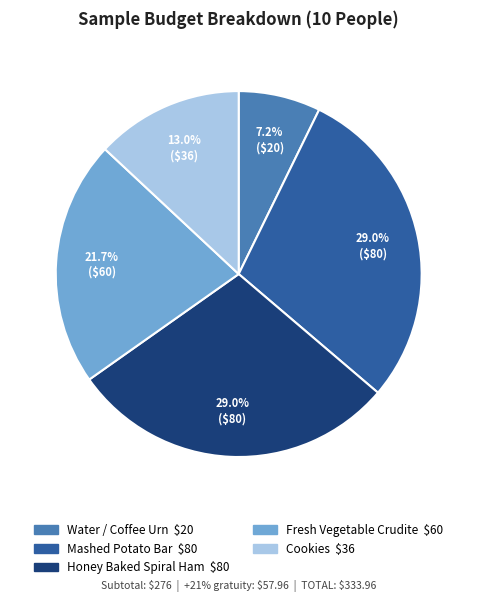

To the nearest percent, what is the combined percentage of Mashed Potato Bar and Fresh Vegetable Crudite?

51%